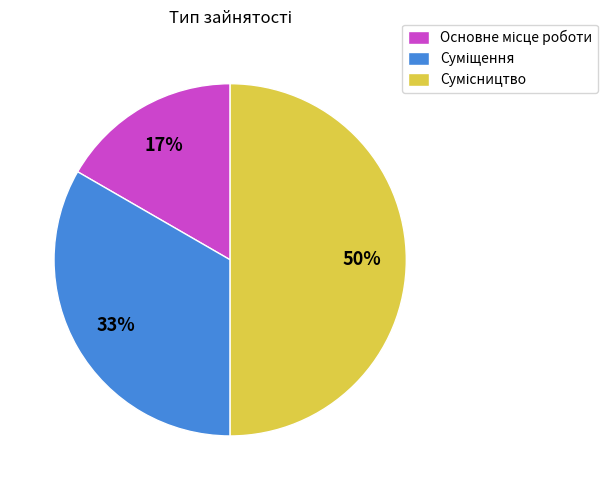

To the nearest percent, what is the average slice percentage?

33%